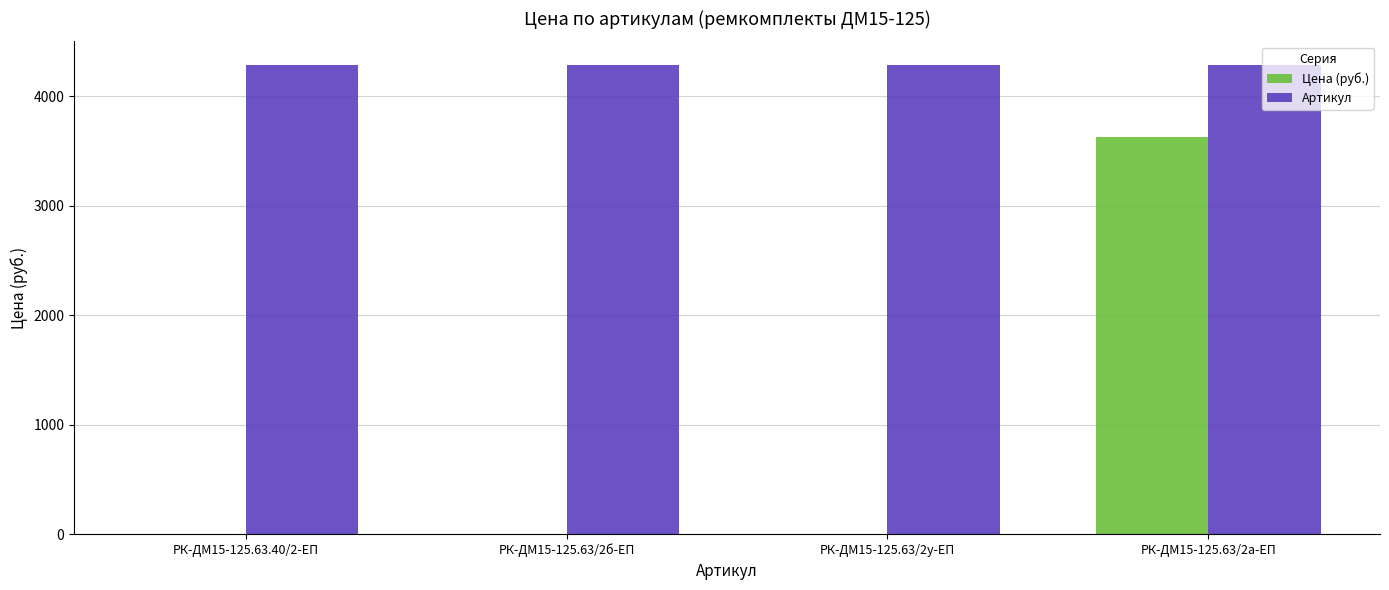

Which series has the widest spread of values?

Цена (руб.)